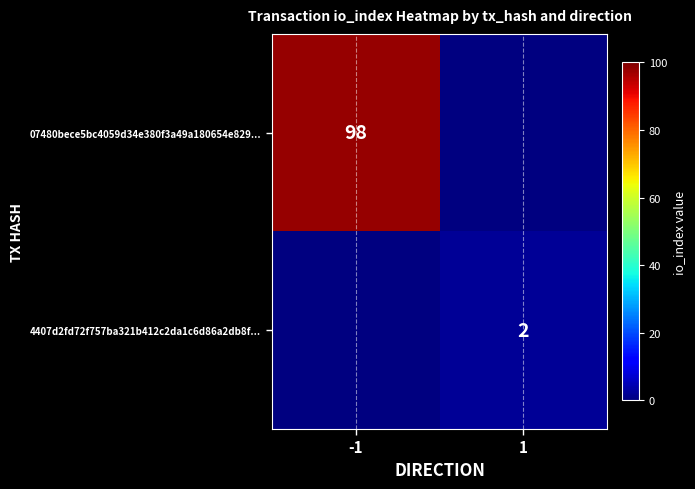

Which category has the lowest value across all series?

1